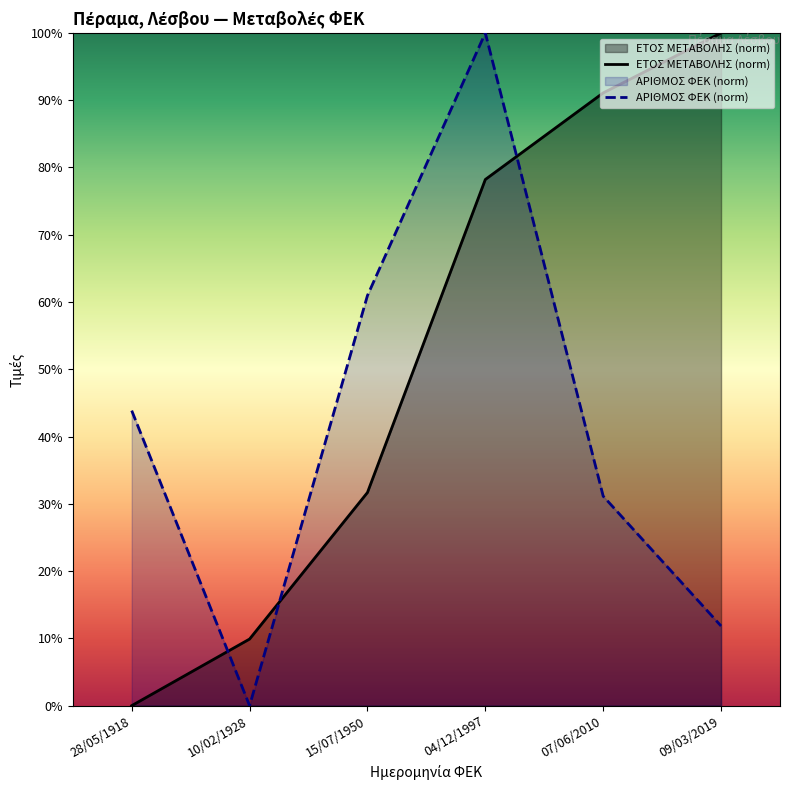

What position from the left is 07/06/2010?

5